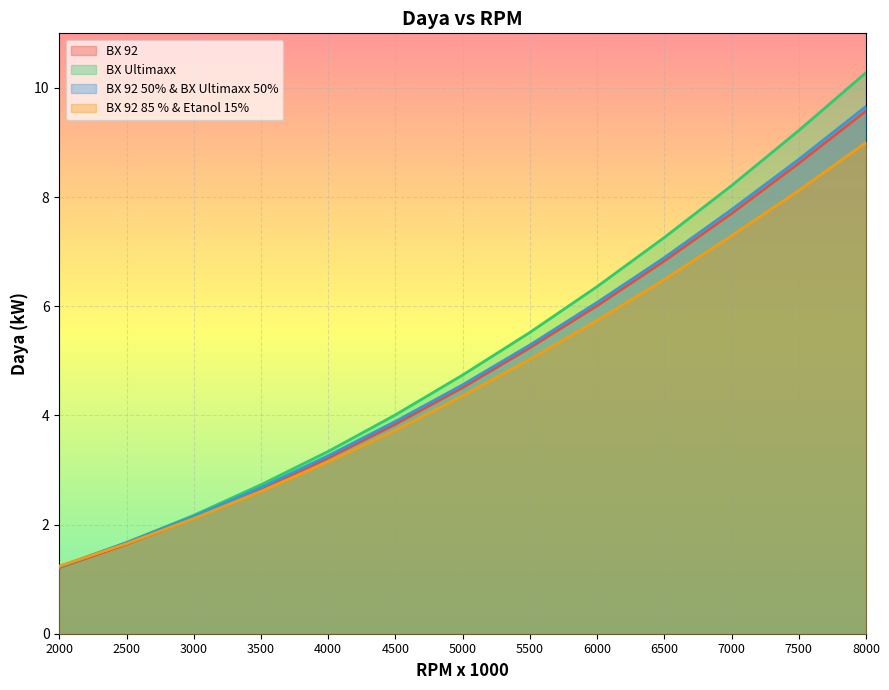

Where is BX Ultimaxx nearest to the value 5?

5000